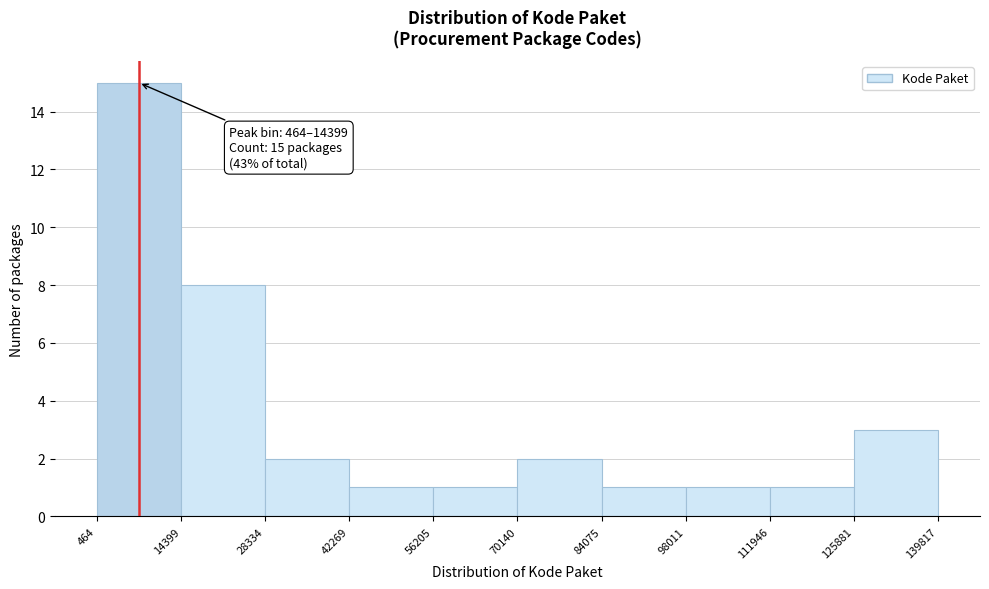

Which range on the x-axis has the tallest bar?

464 to 14399